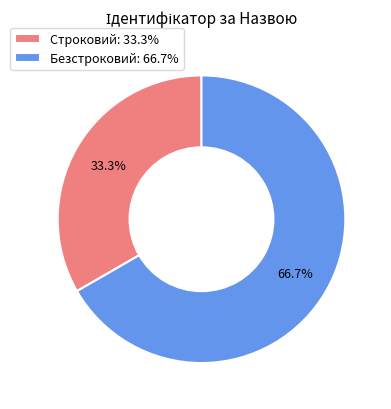

To the nearest percent, what is the difference between the largest and smallest slice percentages?

33%